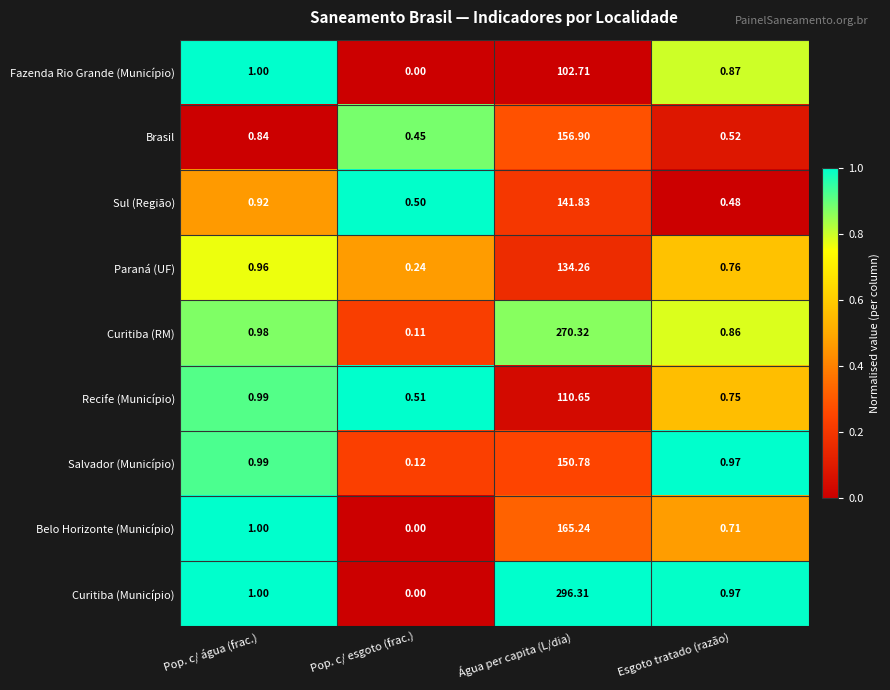

Count the number of data series in this chart.

9